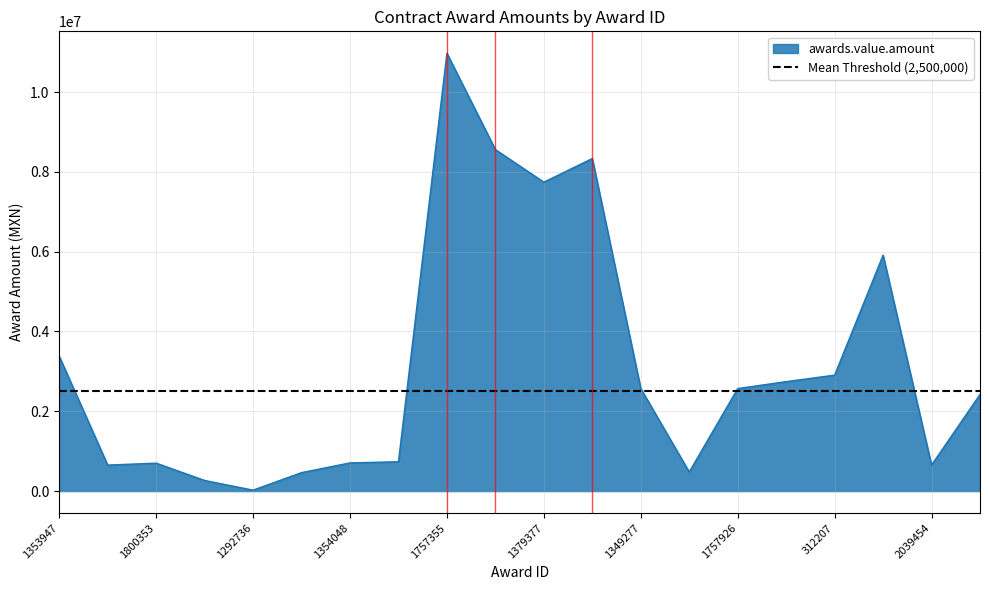

What is the difference between the maximum and minimum values?

10949959.3